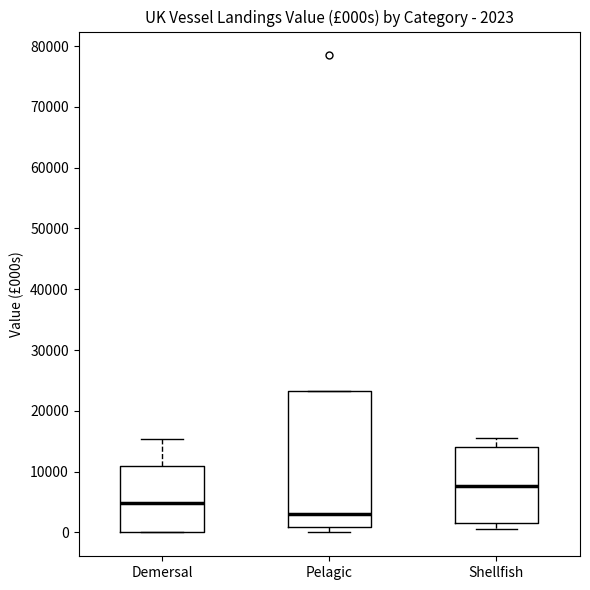

Comparing the boxes themselves (not the whiskers), which one is the tallest?

Pelagic